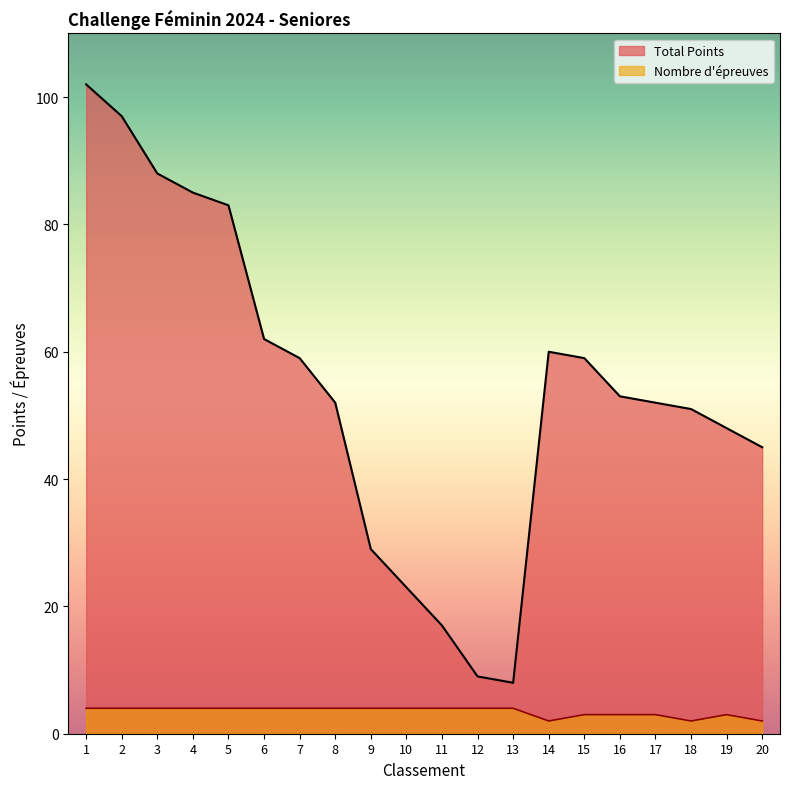

What is the value of the Nombre d'epreuves point at the 3rd from the left?

4